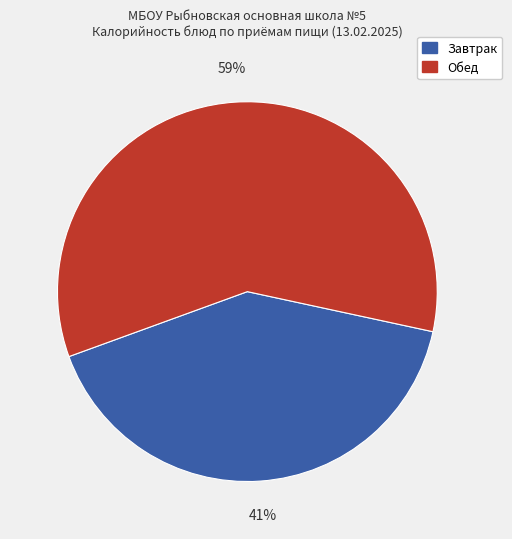

Is there a majority slice in this chart?

Yes